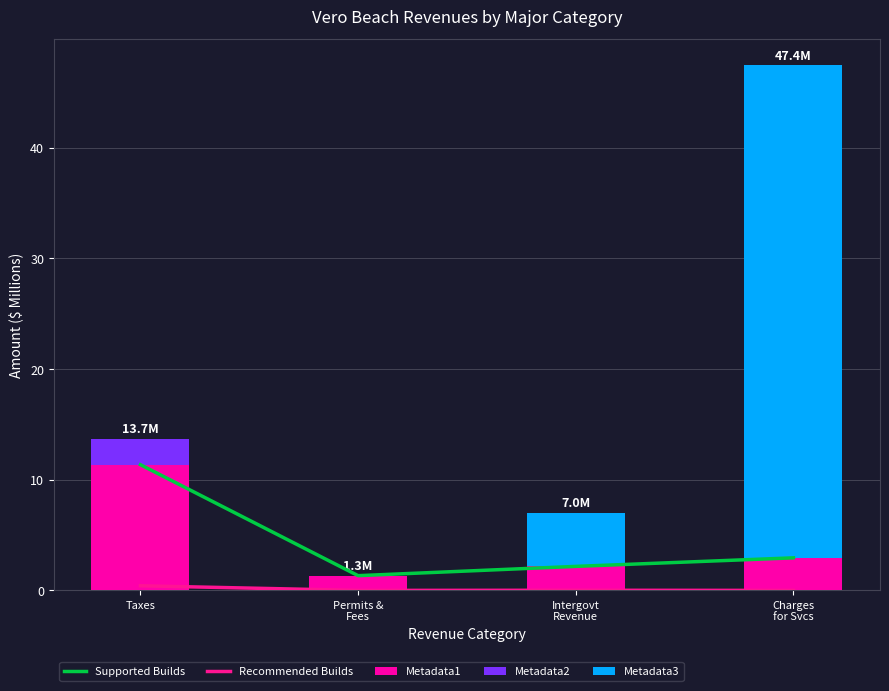

List the labels in order of Metadata3 value, largest first.

Charges
for Svcs, Intergovt
Revenue, Taxes, Permits &
Fees